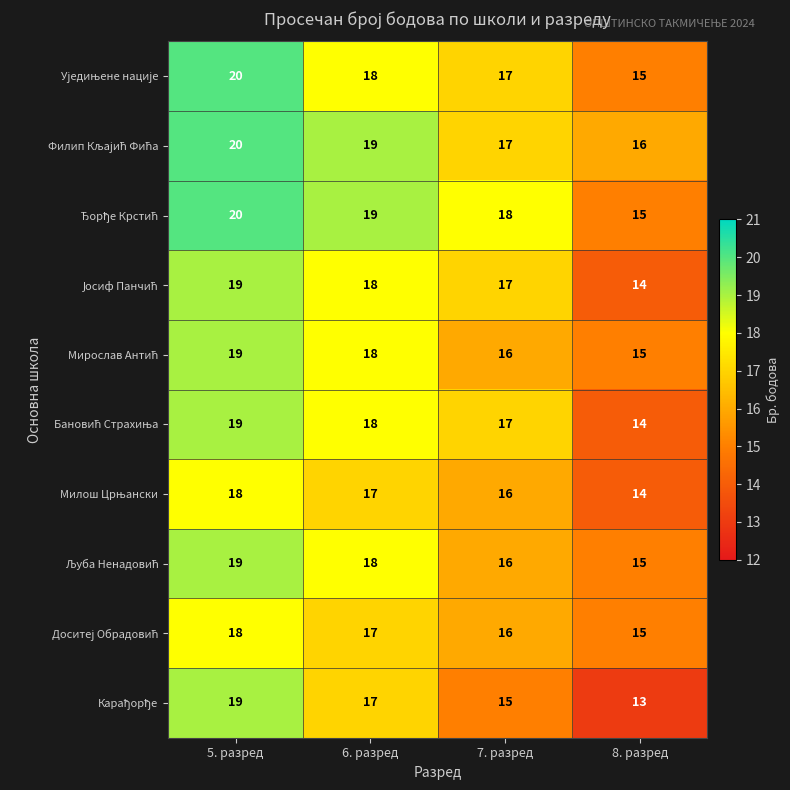

What is the greatest value displayed?

20